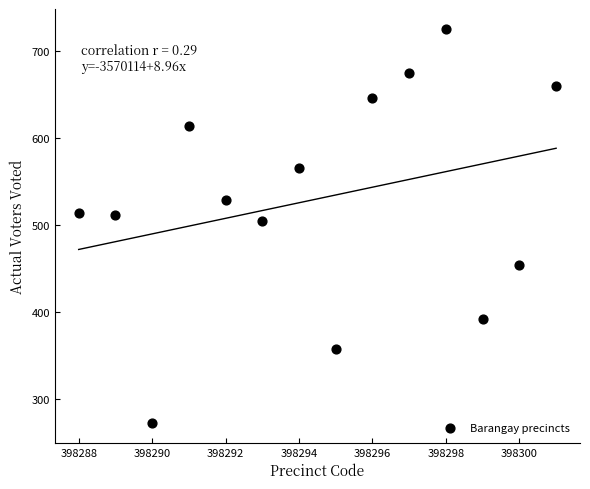

What Y value in the scatter plot is closest to 499?

505